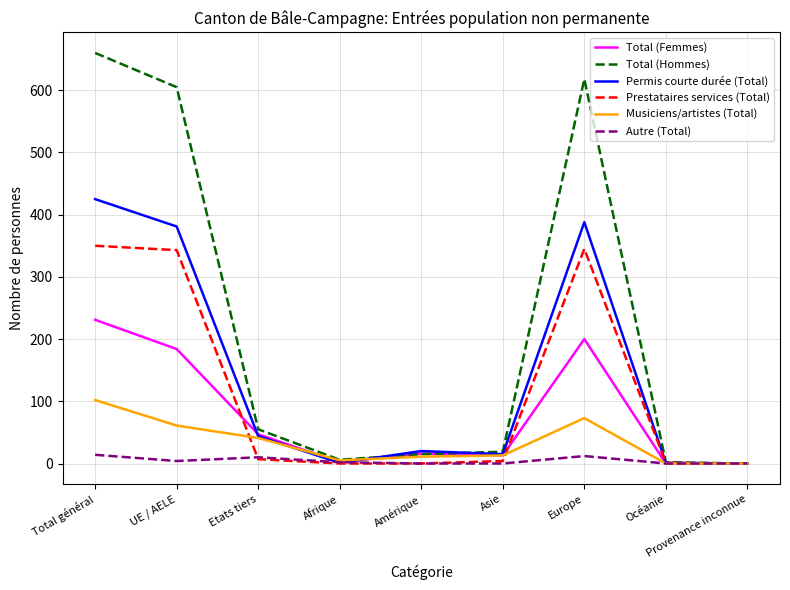

What is the approximate value of Musiciens/artistes (Total) at Europe, to the nearest 10?

70